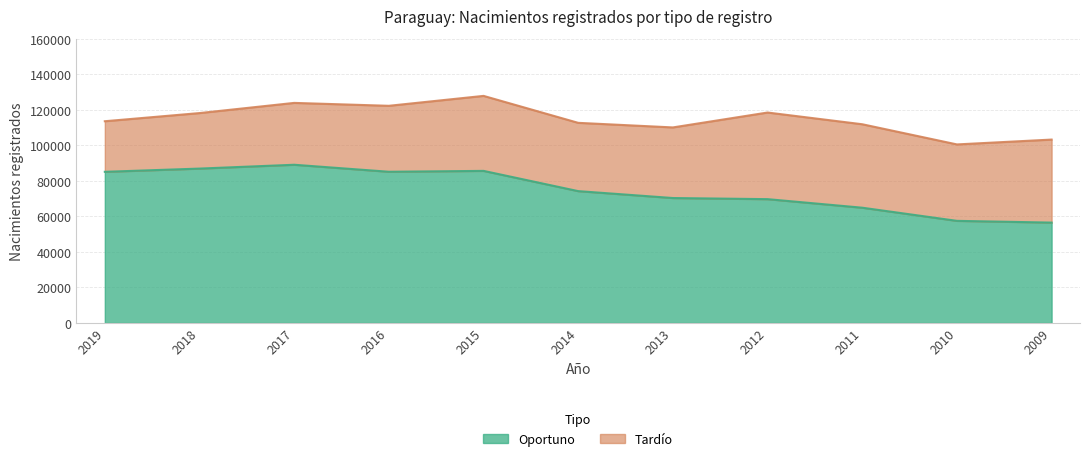

Is it true that the value at 2016 is 50489?

False